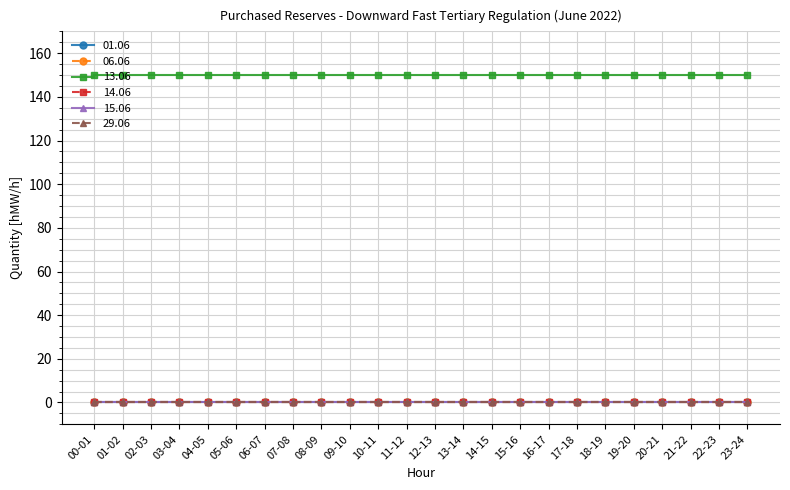

True or false: 01.06 and 29.06 cross at least once.

False